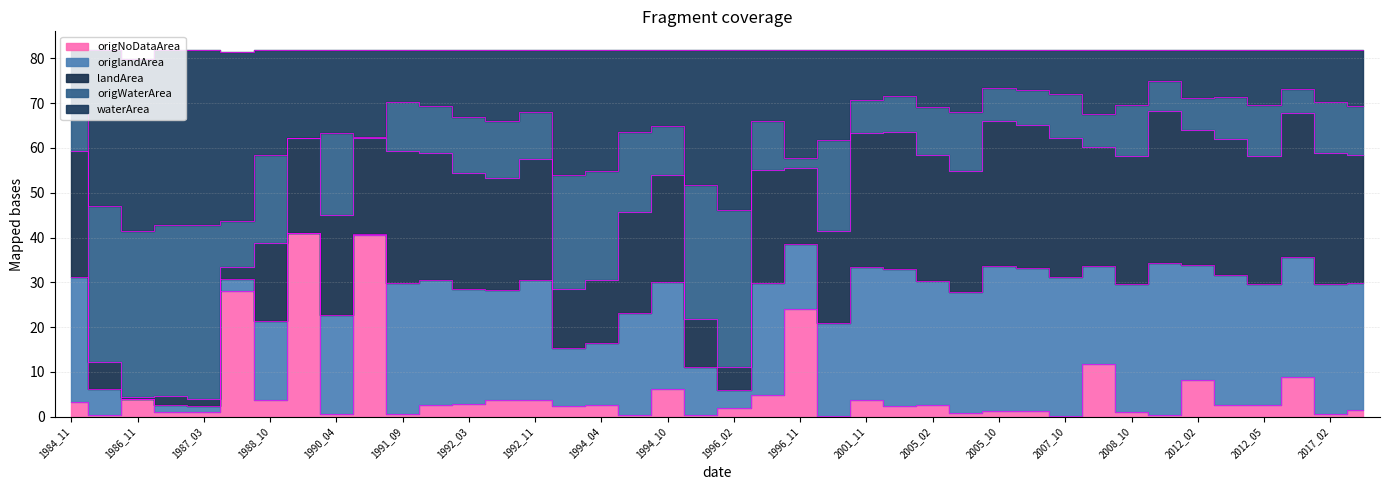

Which series has the widest spread of values?

origNoDataArea